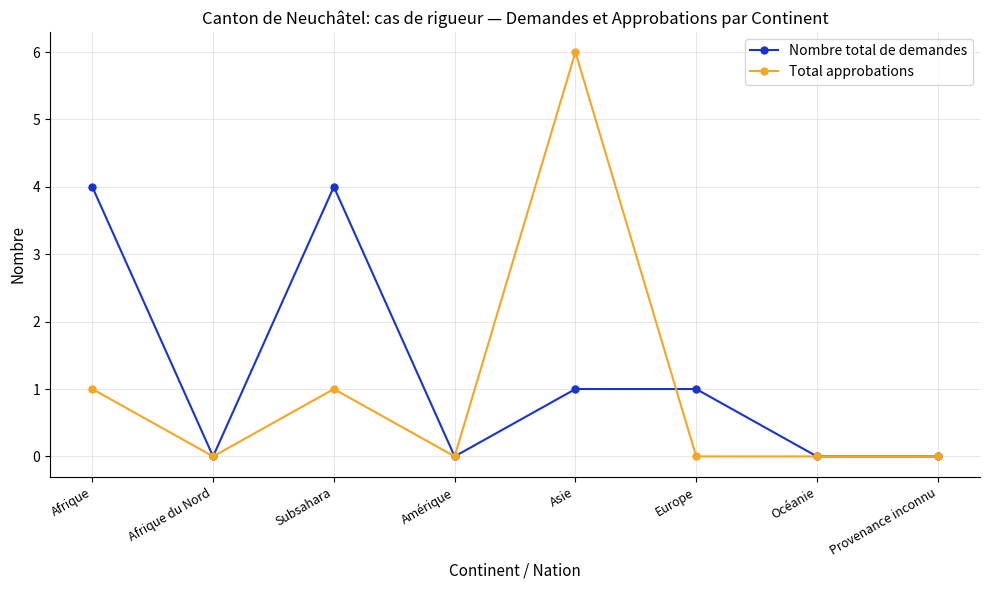

At which category is the sum across all series the highest?

Asie